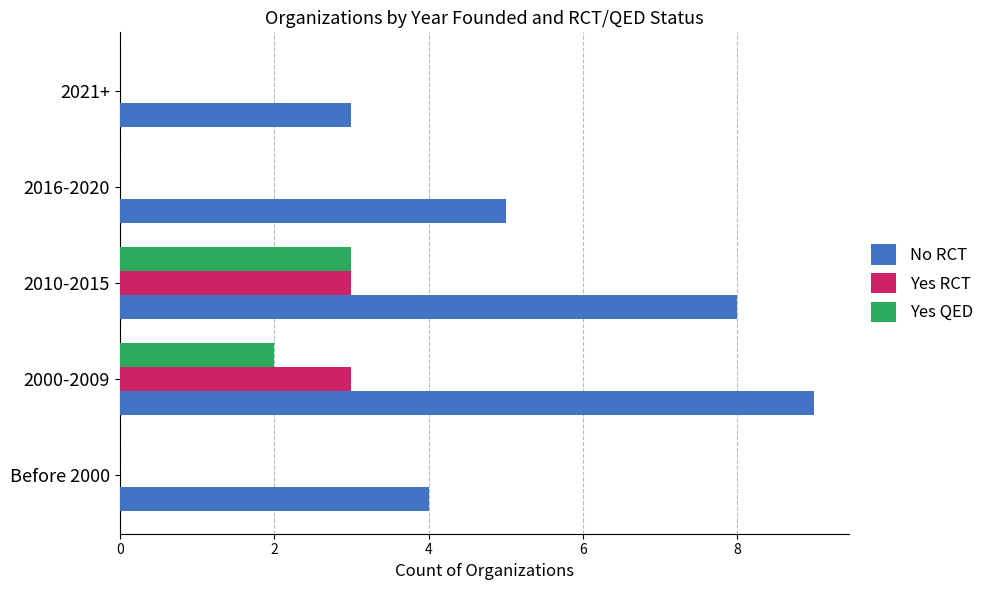

What is the sum of all Yes RCT values?

6